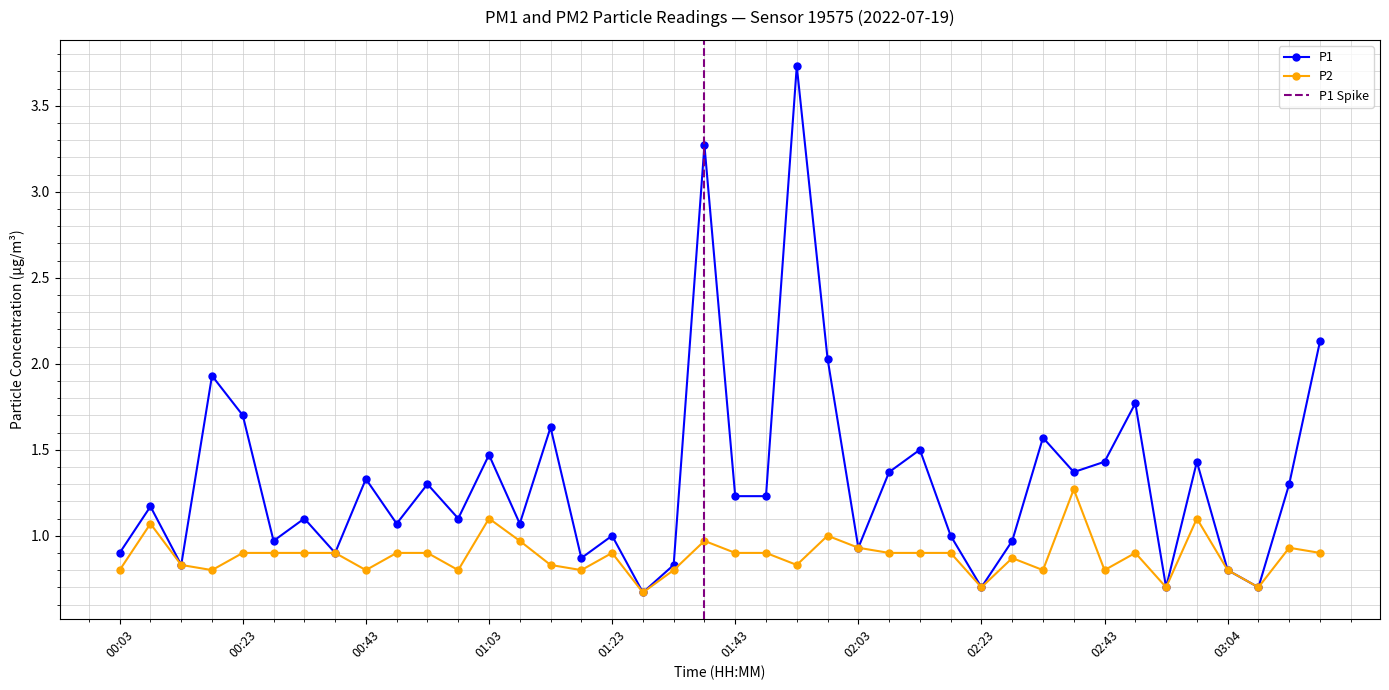

What is the average value of the P2 series?

0.9